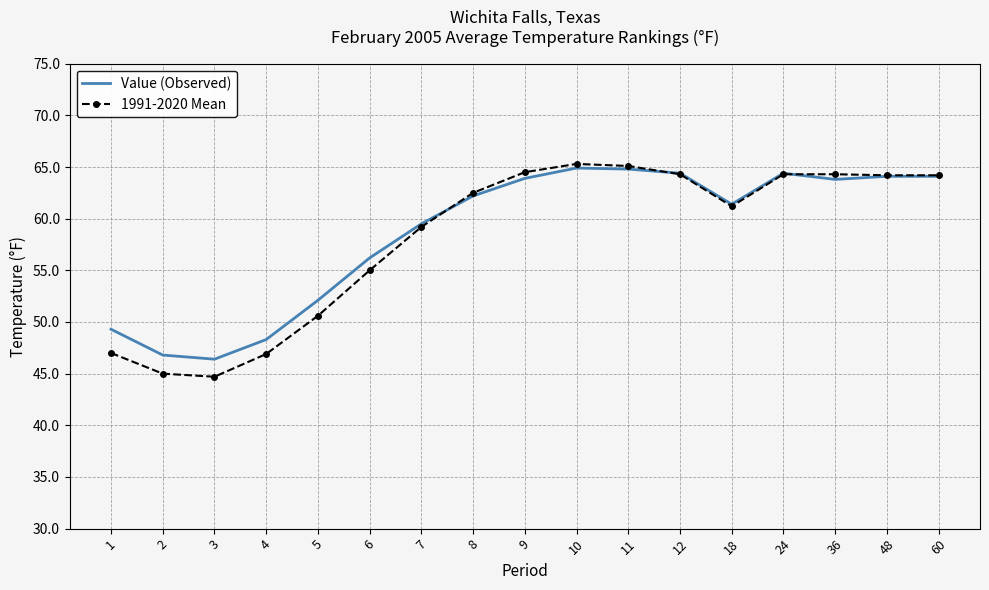

What is the total value across all series at 8?

124.7